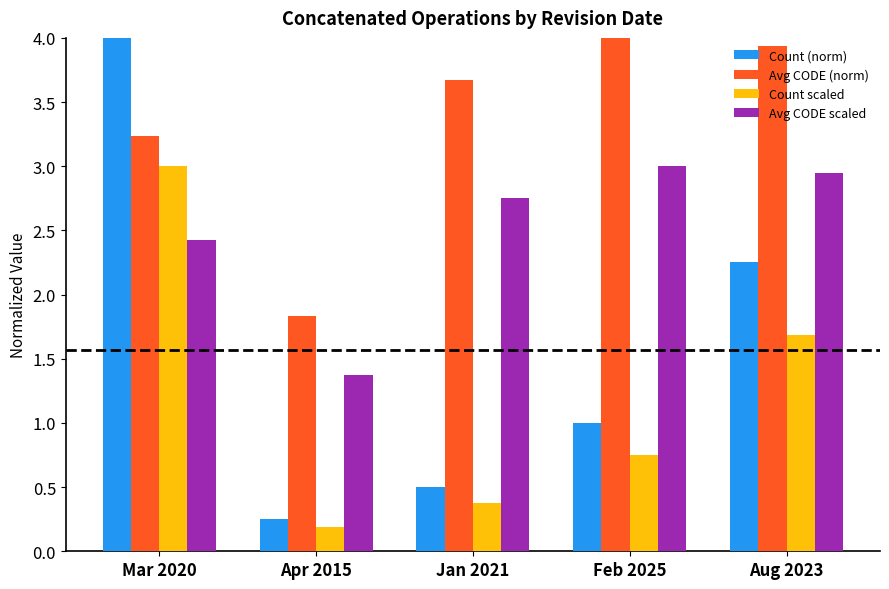

Which category has the lowest value across all series?

Apr 2015